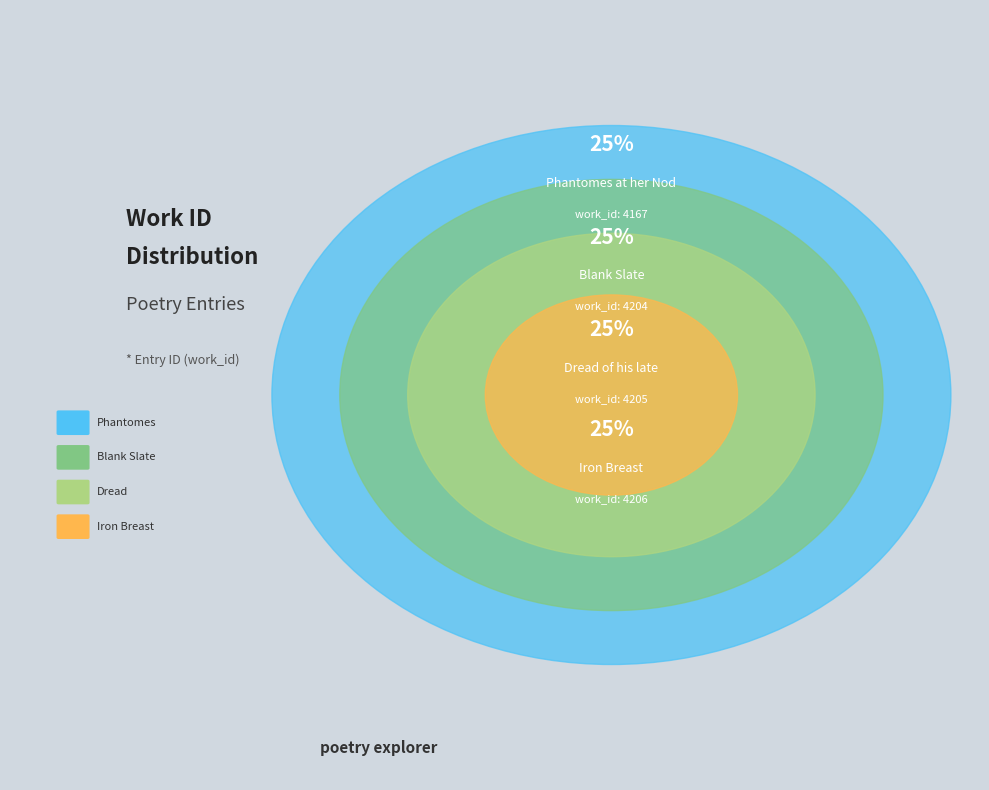

What is the largest slice in the pie chart?

Iron Breast